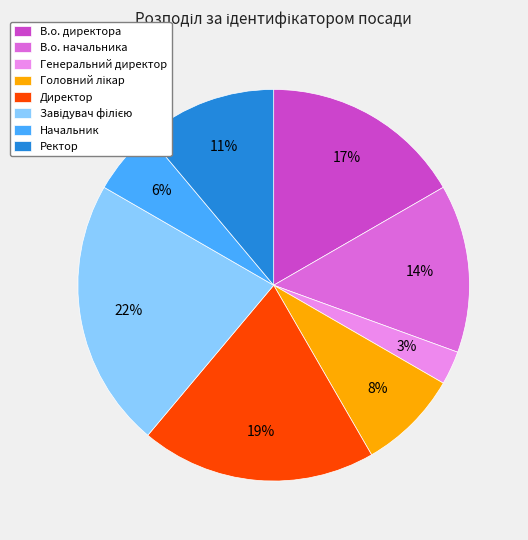

Which slice is the smallest?

Генеральний директор